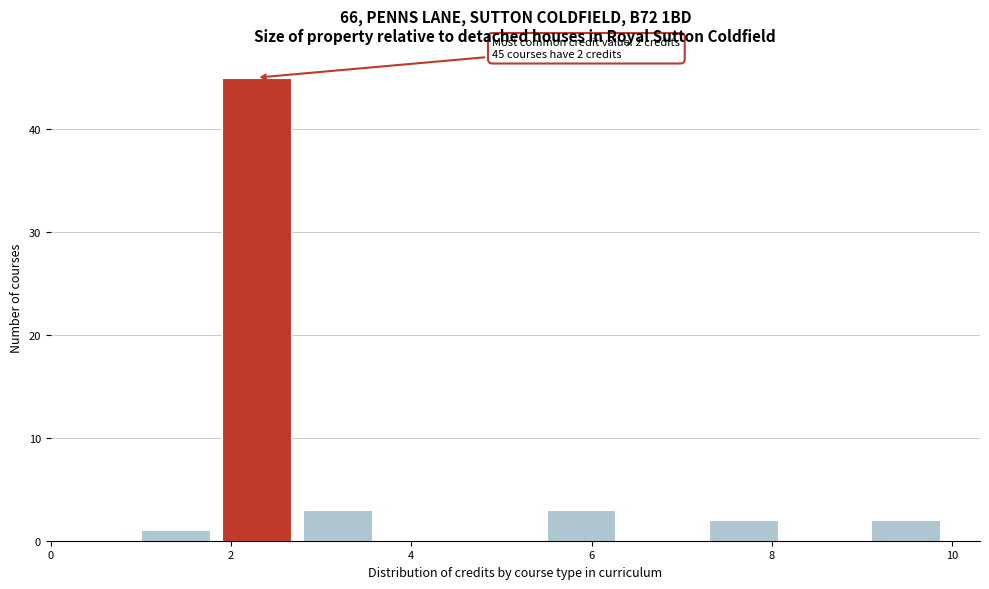

Over which range of the x-axis is the bar tallest?

1.9 to 2.8